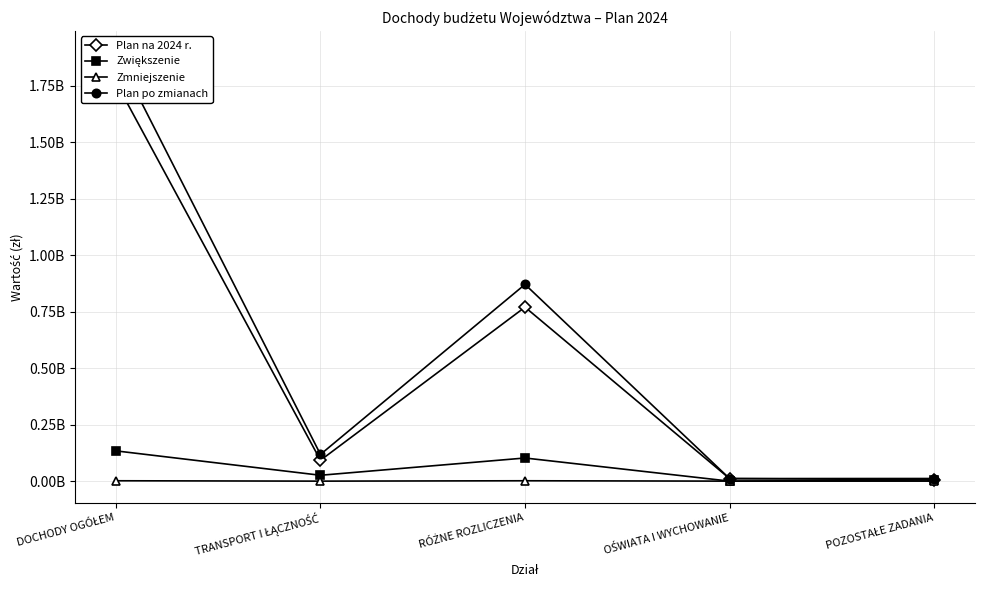

The value of Plan na 2024 r. at RÓŻNE ROZLICZENIA is 363596483. True or false?

False